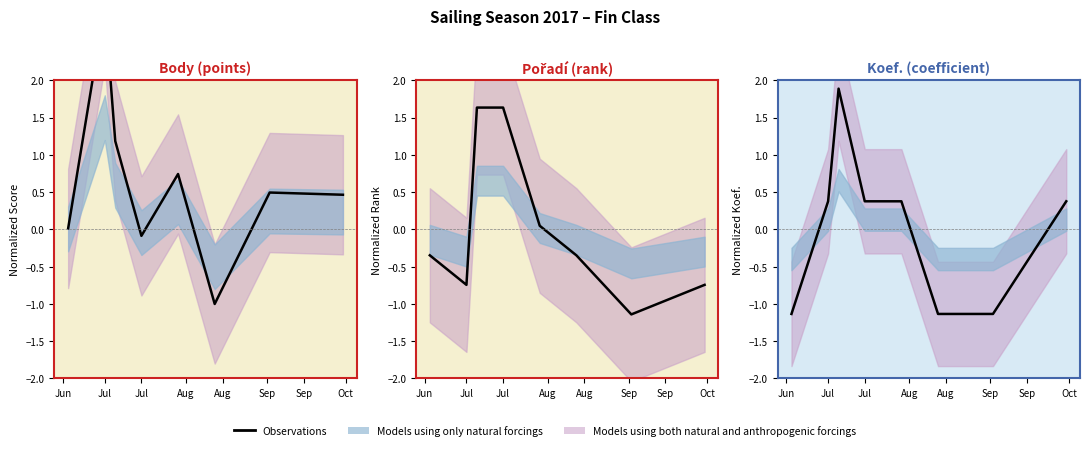

List the labels in order of value, smallest first.

Jun, Sep, Sep, Jul, Aug, Aug, Oct, Jul